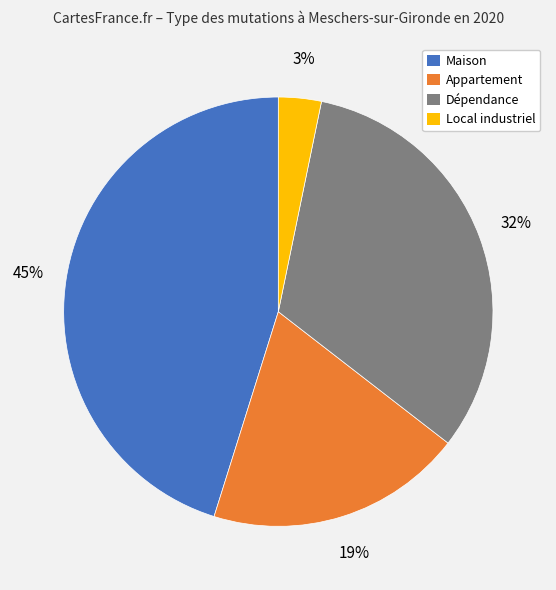

Is there any slice that represents more than half of the pie?

No